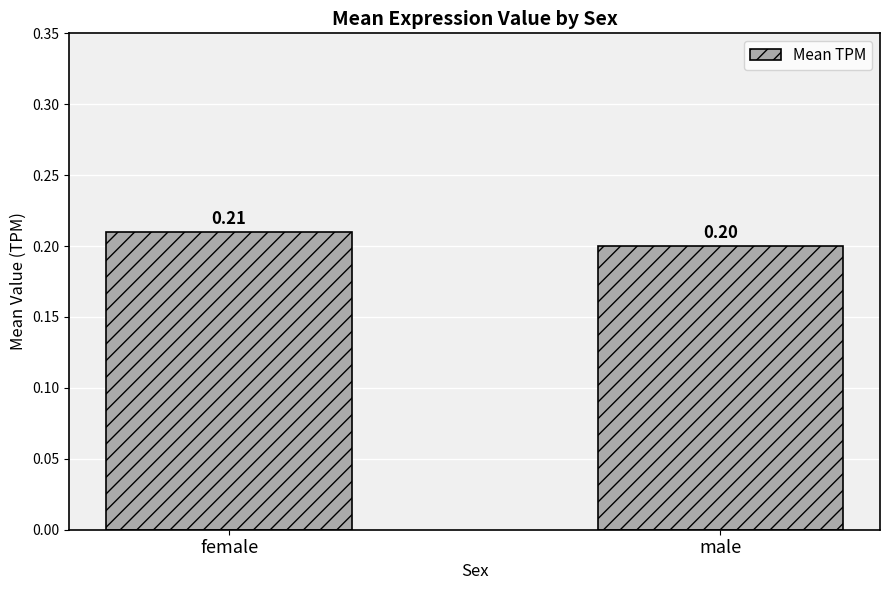

What is the sum of all values?

0.4